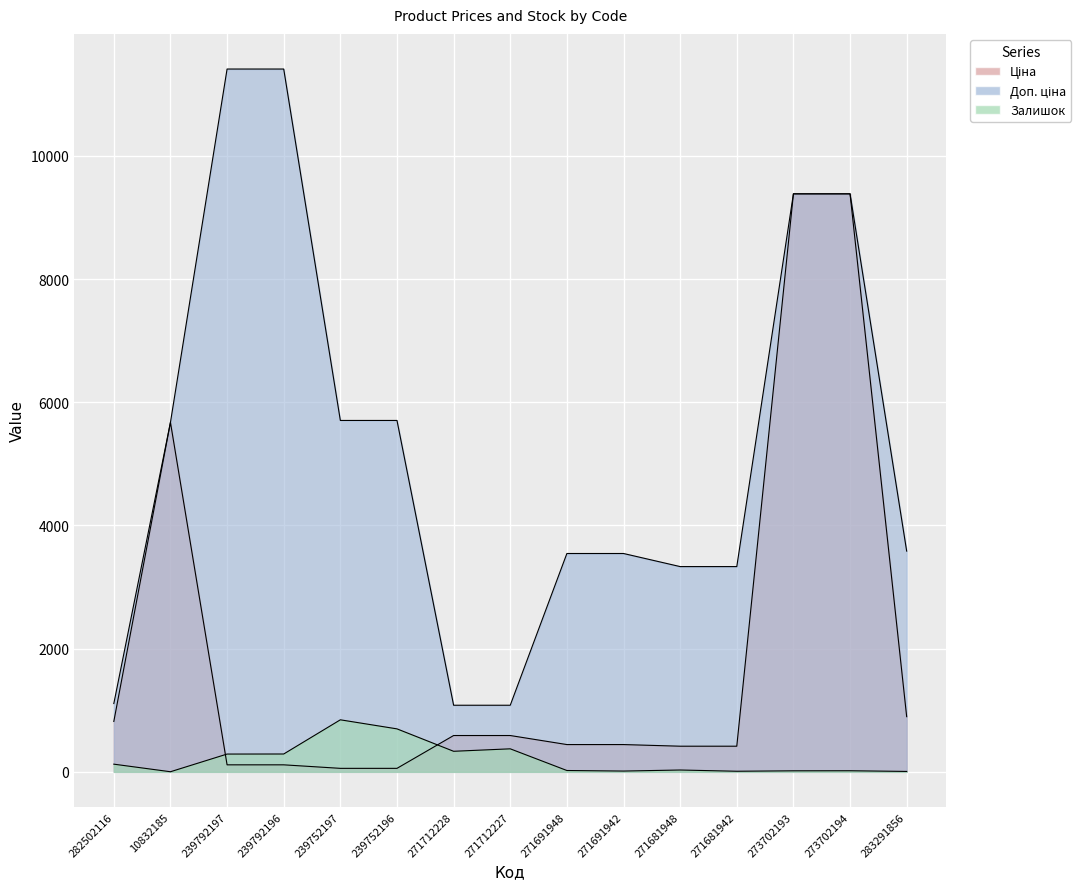

True or false: Ціна has a value of 28.2 at 239752197.

False